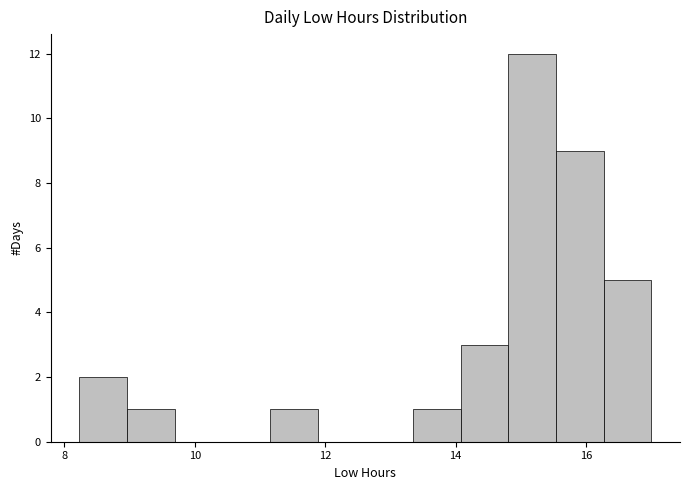

Around what value on the x-axis is the tallest bar? Give the approximate position of its centre, as read against the axis.

15.2